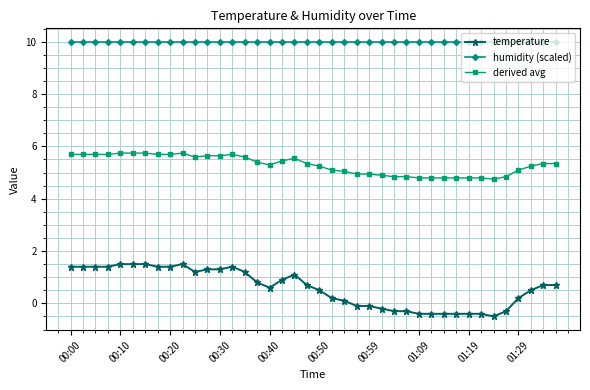

What is the difference between the second highest and second lowest values in the temperature series?

1.9